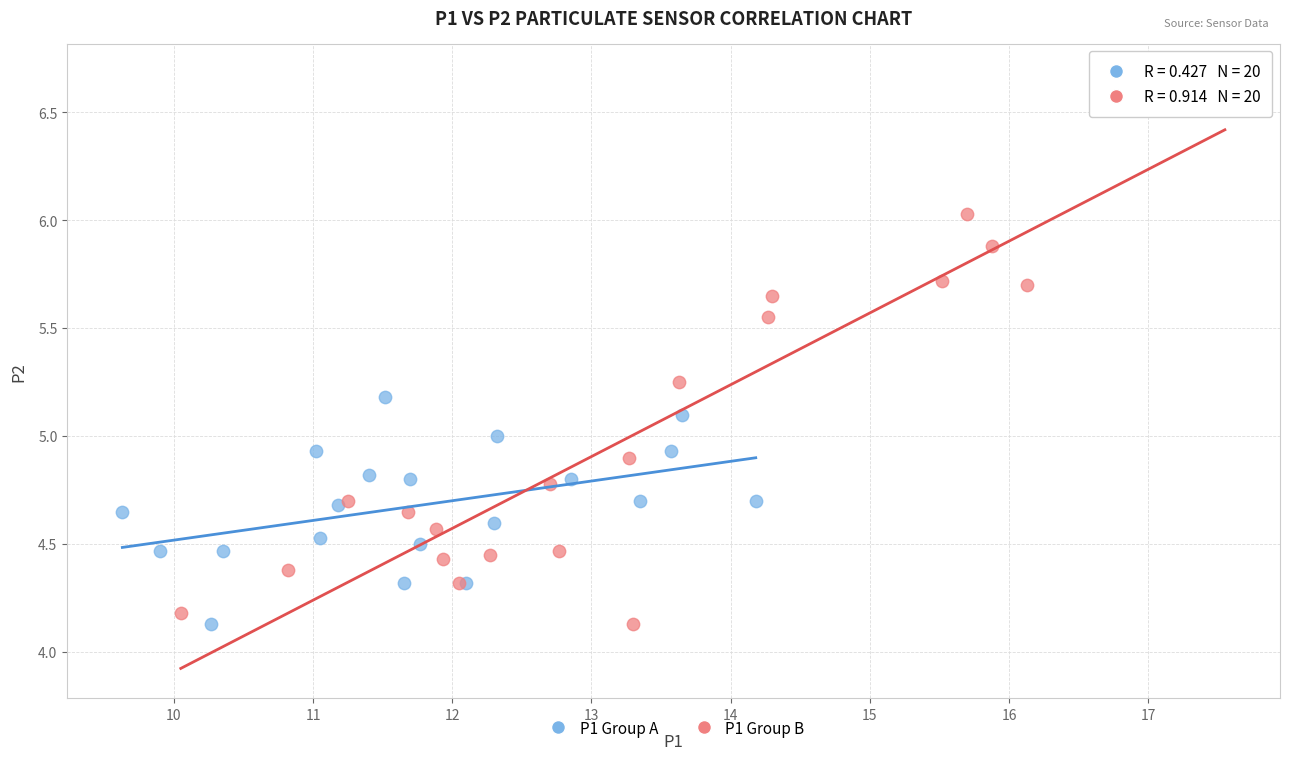

Which series has the largest Y range (max minus min)?

P1 Group B